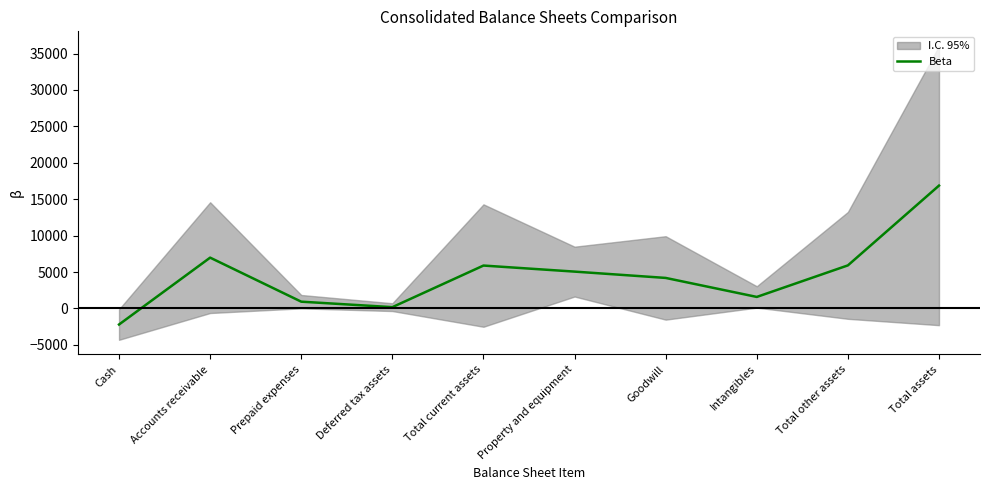

Reading left to right, transcribe all the data shown in this chart.

-2202	6979	933	182	5892	5061	4194	1585	5916	16869